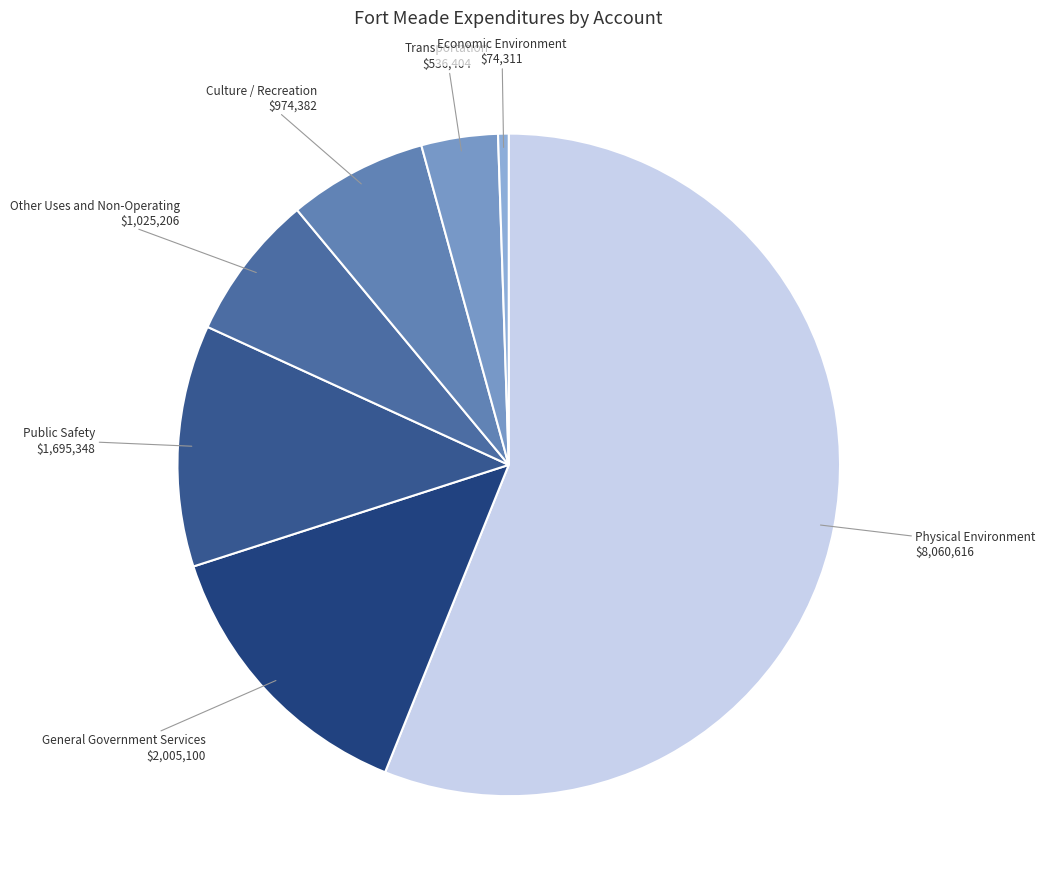

Does any single category account for the majority?

Yes